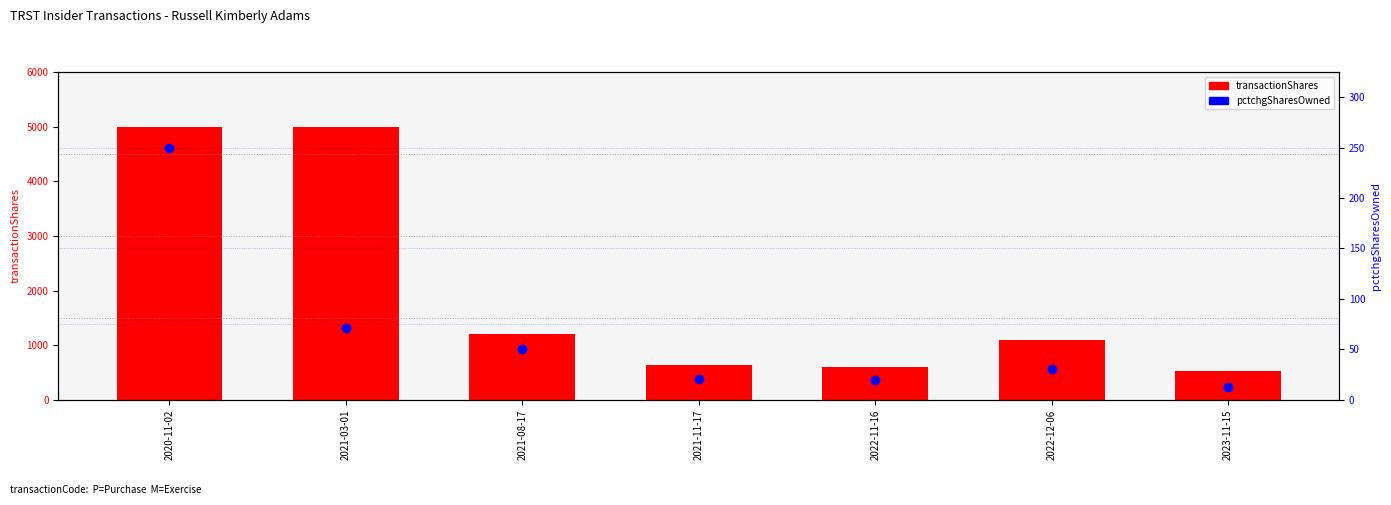

What is the minimum value for transactionShares?

526